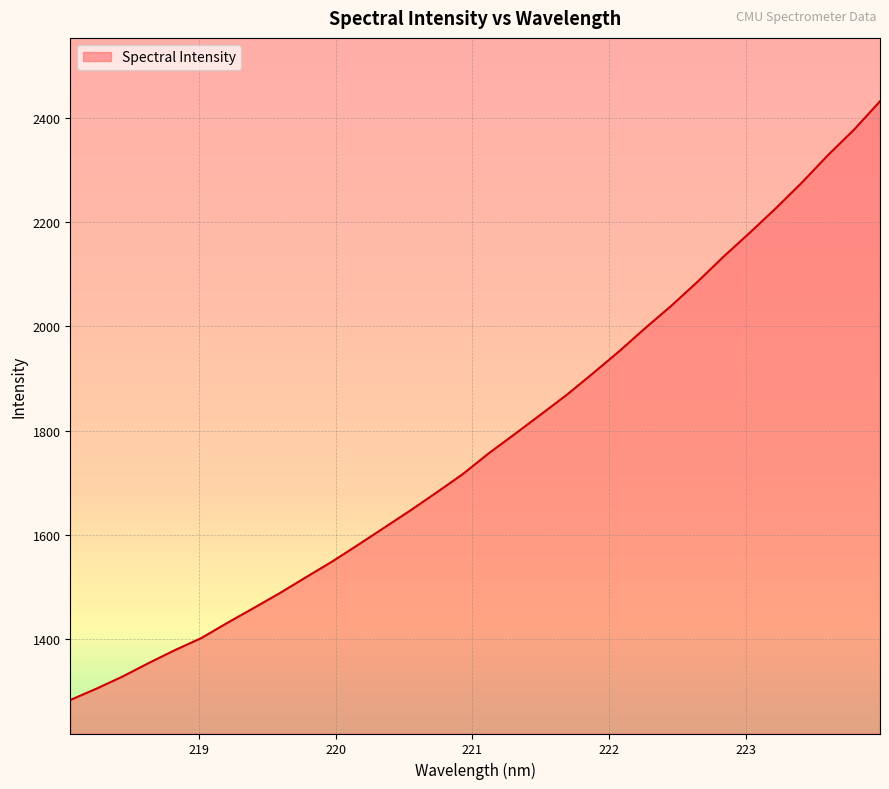

What is the greatest value displayed?

2431.4